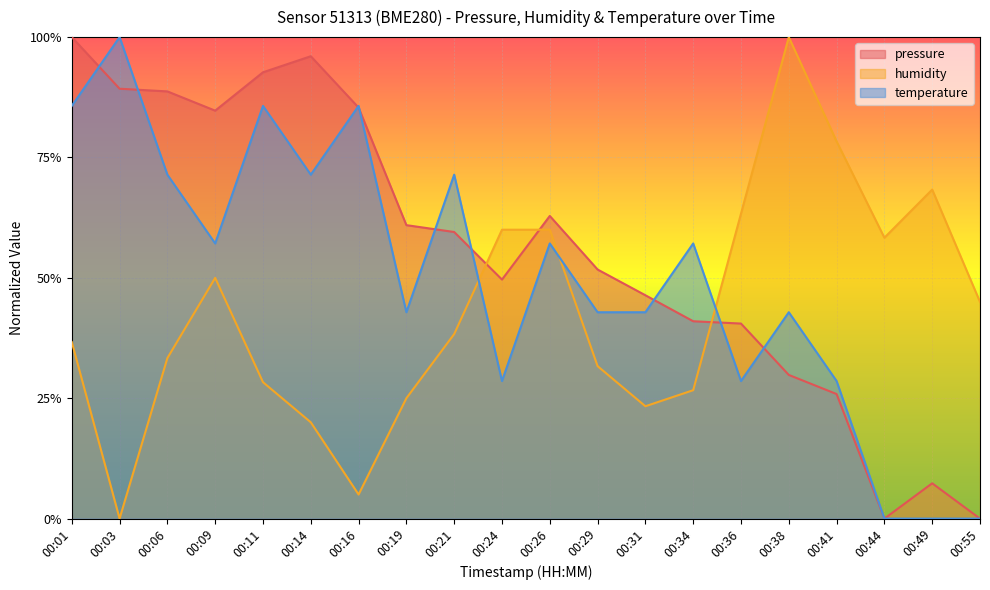

List the series in order of their peak value, highest first.

pressure, humidity, temperature